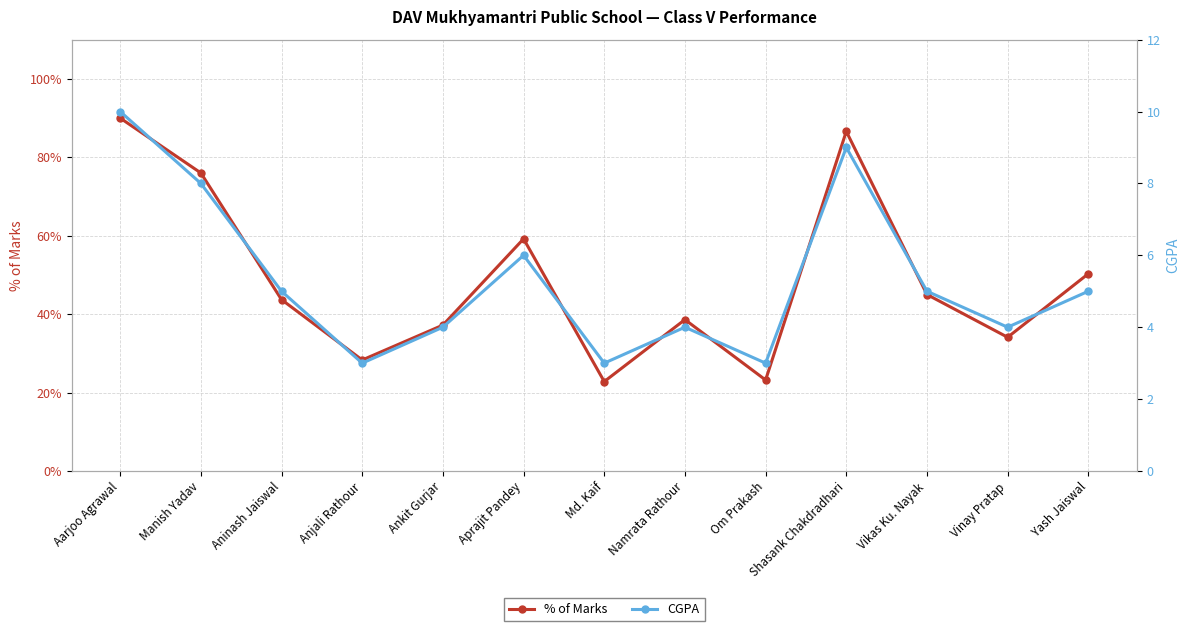

Reading right to left, what are all the values shown in this chart?

% of Marks: 50.3	34.1	45.0	86.6	23.2	38.6	22.8	59.2	37.2	28.3	43.7	76.0	90.0
CGPA: 5.0	4.0	5.0	9.0	3.0	4.0	3.0	6.0	4.0	3.0	5.0	8.0	10.0